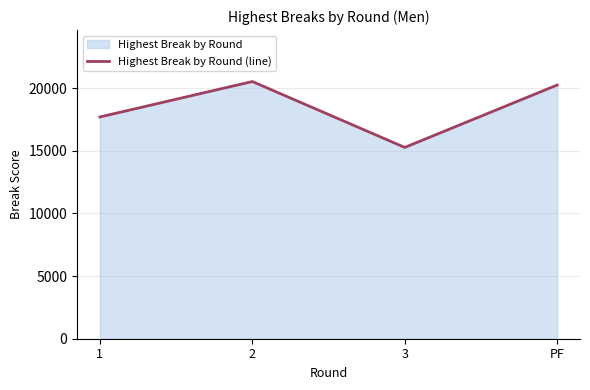

How many data points are above 20250?

1